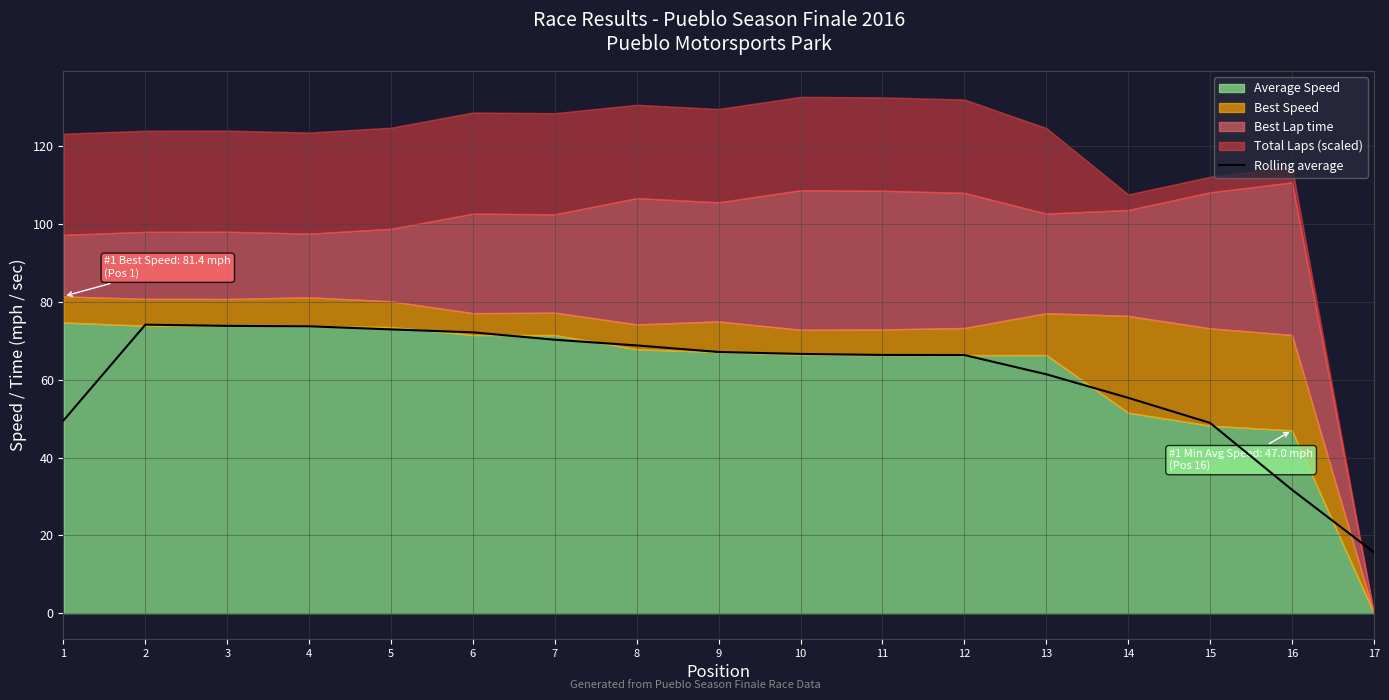

How many interior local peaks (higher than both neighbors) does the data have?

1